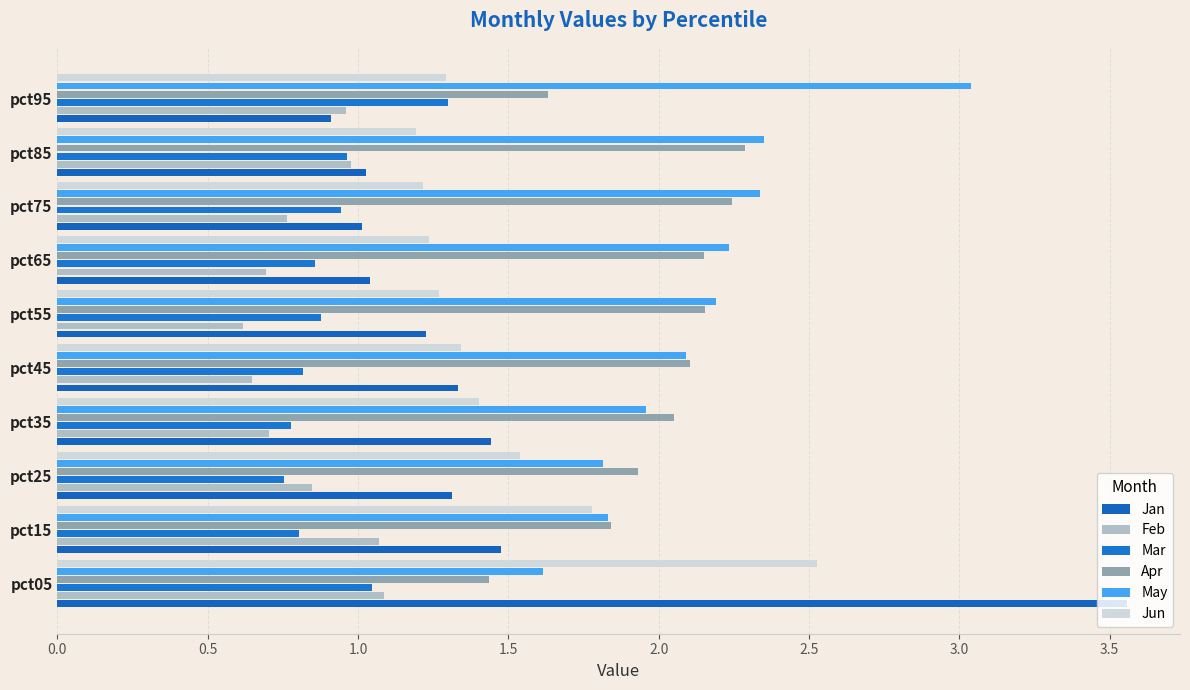

Reading left to right, what are all the values shown in this chart?

Jan: 3.6	1.5	1.3	1.4	1.3	1.2	1.0	1.0	1.0	0.9
Feb: 1.1	1.1	0.8	0.7	0.6	0.6	0.7	0.8	1.0	1.0
Mar: 1.0	0.8	0.8	0.8	0.8	0.9	0.9	0.9	1.0	1.3
Apr: 1.4	1.8	1.9	2.0	2.1	2.2	2.2	2.2	2.3	1.6
May: 1.6	1.8	1.8	2.0	2.1	2.2	2.2	2.3	2.3	3.0
Jun: 2.5	1.8	1.5	1.4	1.3	1.3	1.2	1.2	1.2	1.3